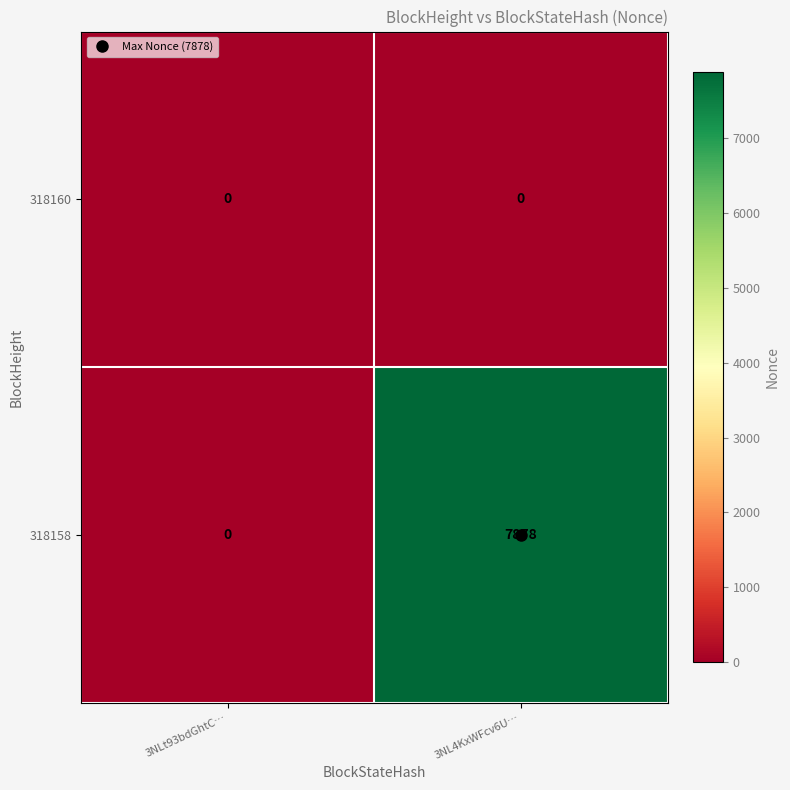

What is the average value of the 318158 series?

3939